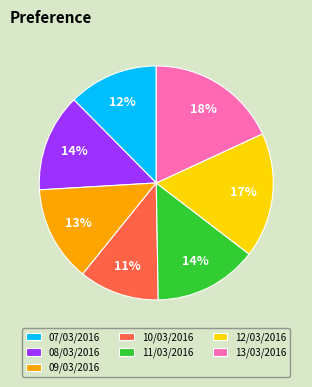

Does 09/03/2016 account for over 50% of the chart?

No